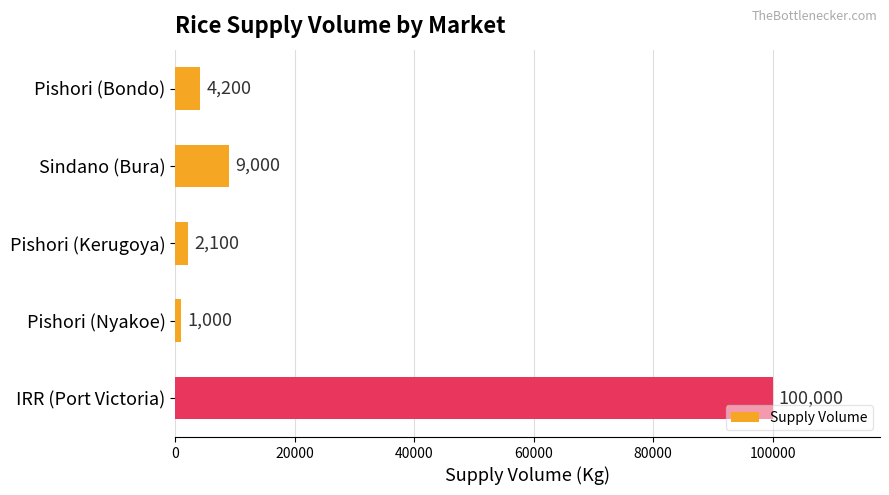

What is the smallest value displayed?

1000